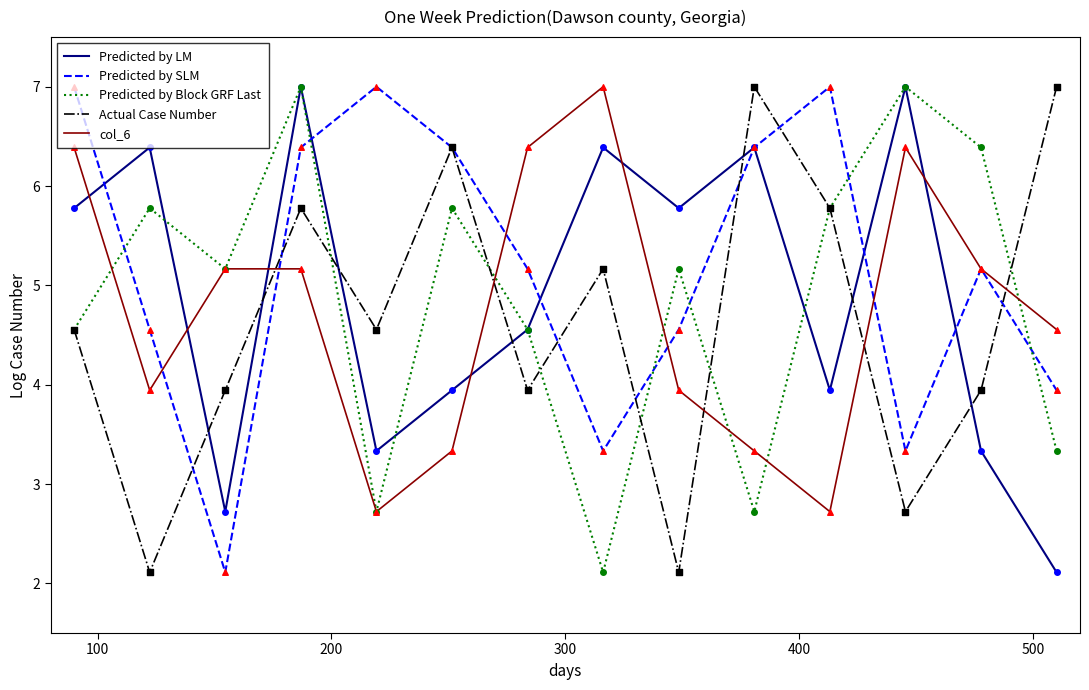

Which series has the largest total across all categories?

Predicted by SLM